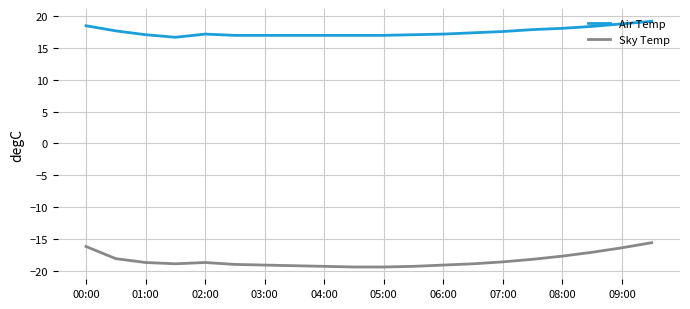

What is the smallest value displayed?

-19.3